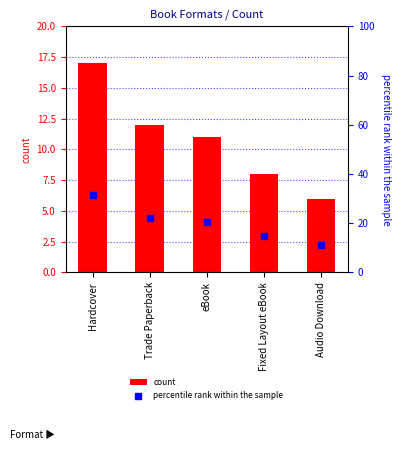

Which series contains the lowest Y value?

count